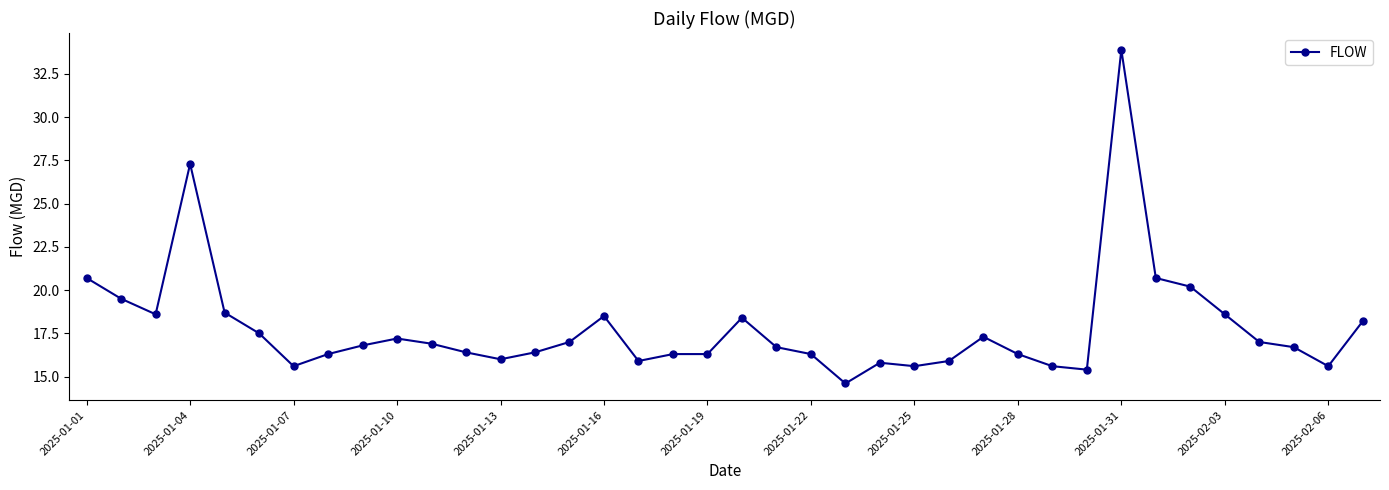

What is the difference between the second highest and second lowest values?

11.9